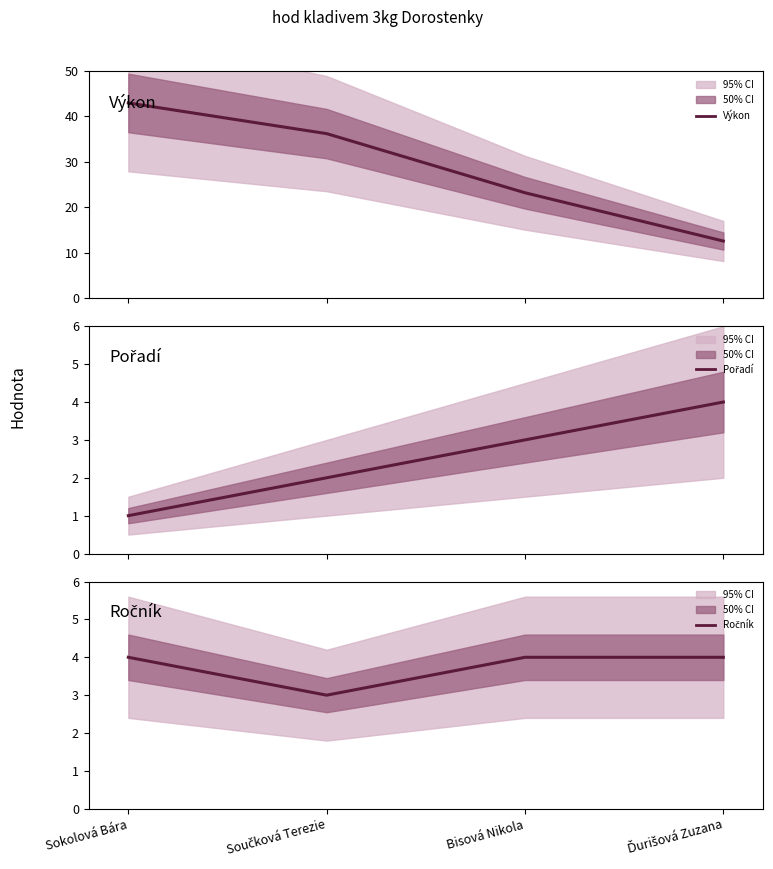

Does the chart have visible grid lines?

No